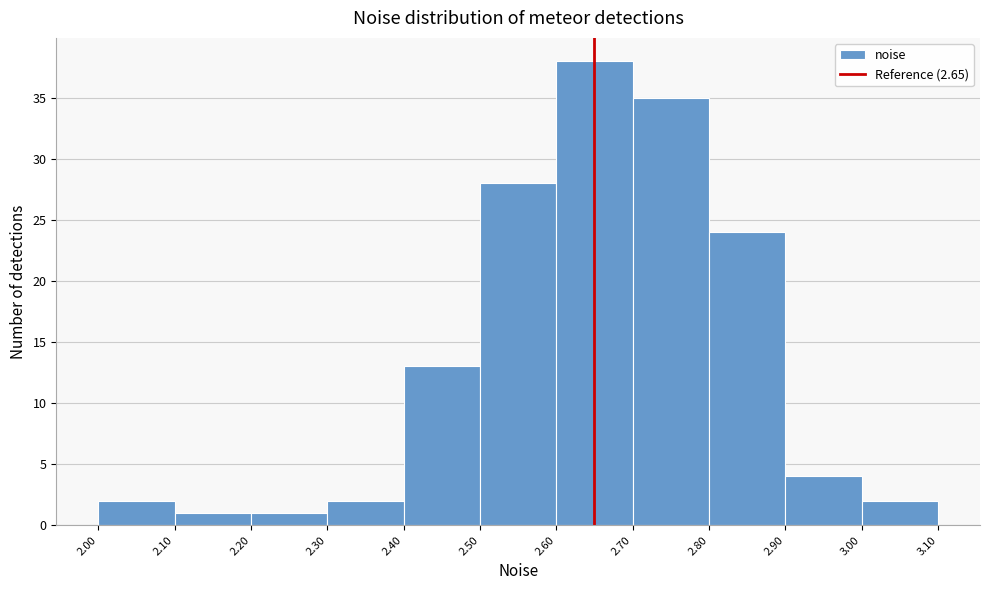

Reading left to right, list every bar in this chart as the range it spans on the x-axis followed by its height. The values are not printed on the chart, so give them approximately, as read against the axis.

2.00 to 2.10: 2
2.10 to 2.20: 1
2.20 to 2.30: 1
2.30 to 2.40: 2
2.40 to 2.50: 13
2.50 to 2.60: 28
2.60 to 2.70: 38
2.70 to 2.80: 35
2.80 to 2.90: 24
2.90 to 3.00: 4
3.00 to 3.10: 2